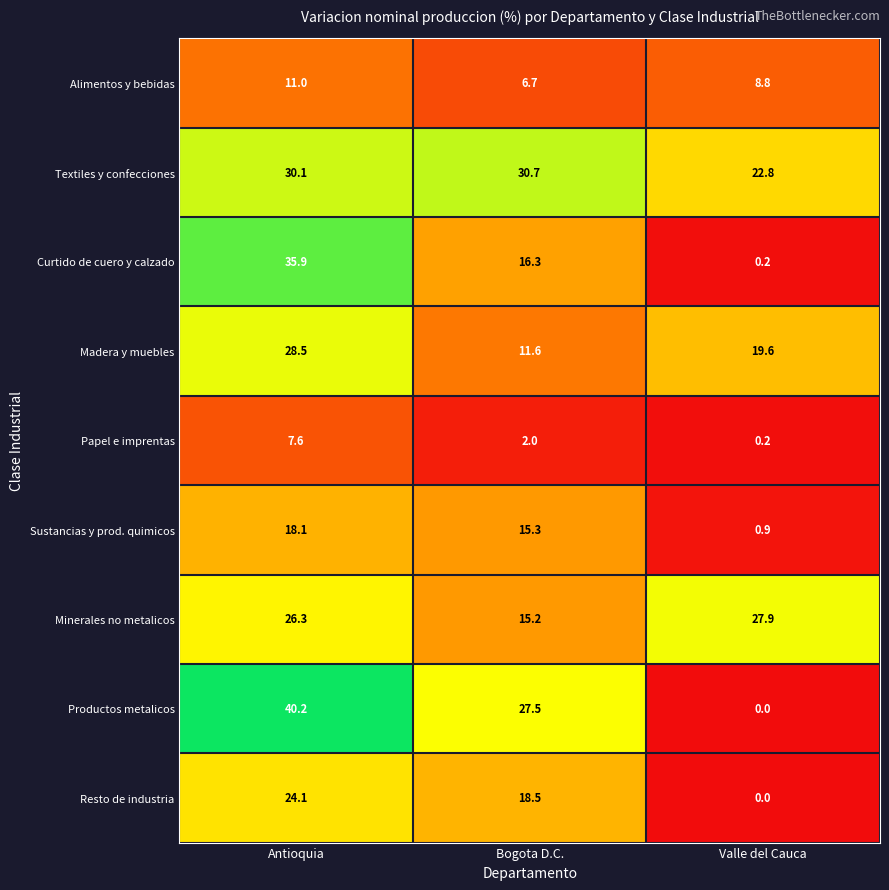

Rank the series at Antioquia from lowest to highest value.

Papel e imprentas, Alimentos y bebidas, Sustancias y prod. quimicos, Resto de industria, Minerales no metalicos, Madera y muebles, Textiles y confecciones, Curtido de cuero y calzado, Productos metalicos